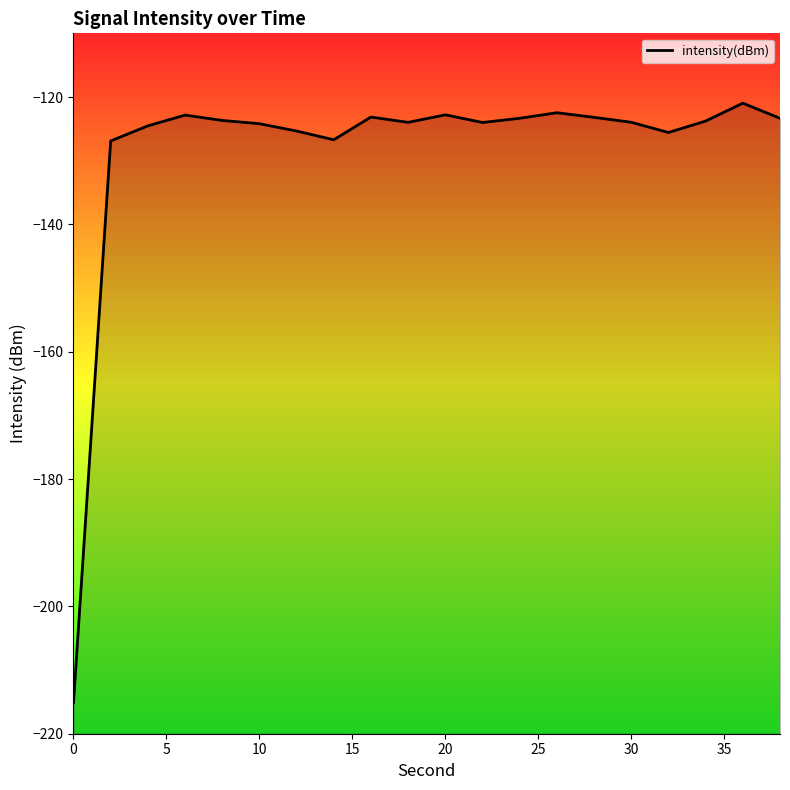

How many categories are shown in the chart?

20